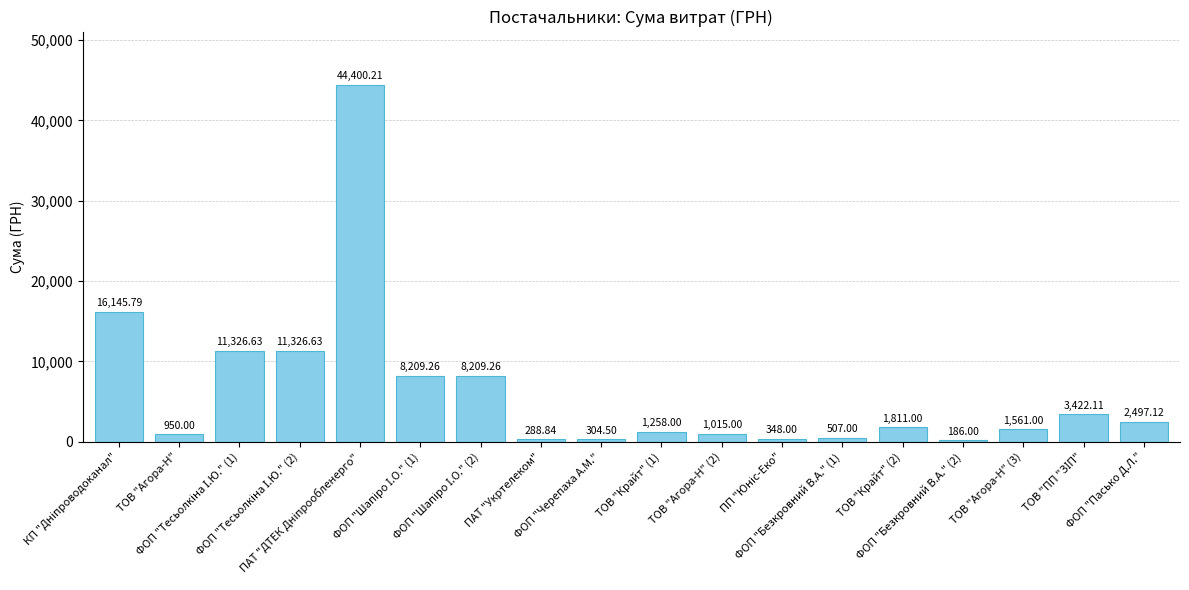

What is the average value?

6320.4